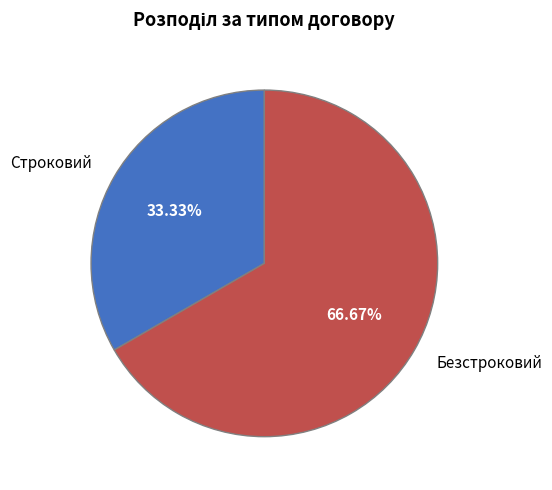

Which slice represents more than half of the pie?

Безстроковий